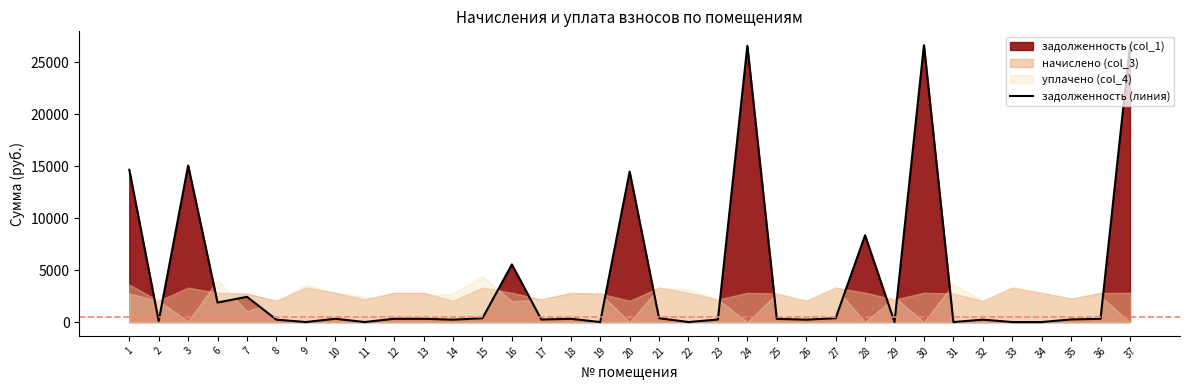

What is the change in value from 3 to 30?

+11574.4